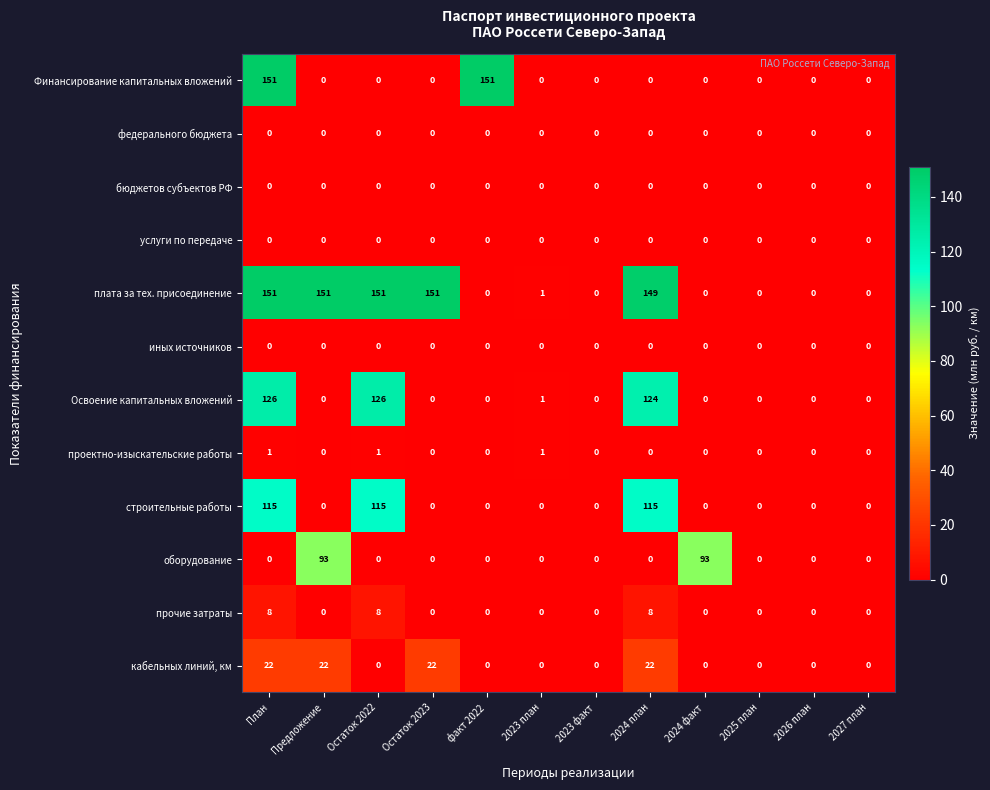

What is the difference between the highest and lowest values at Предложение?

151